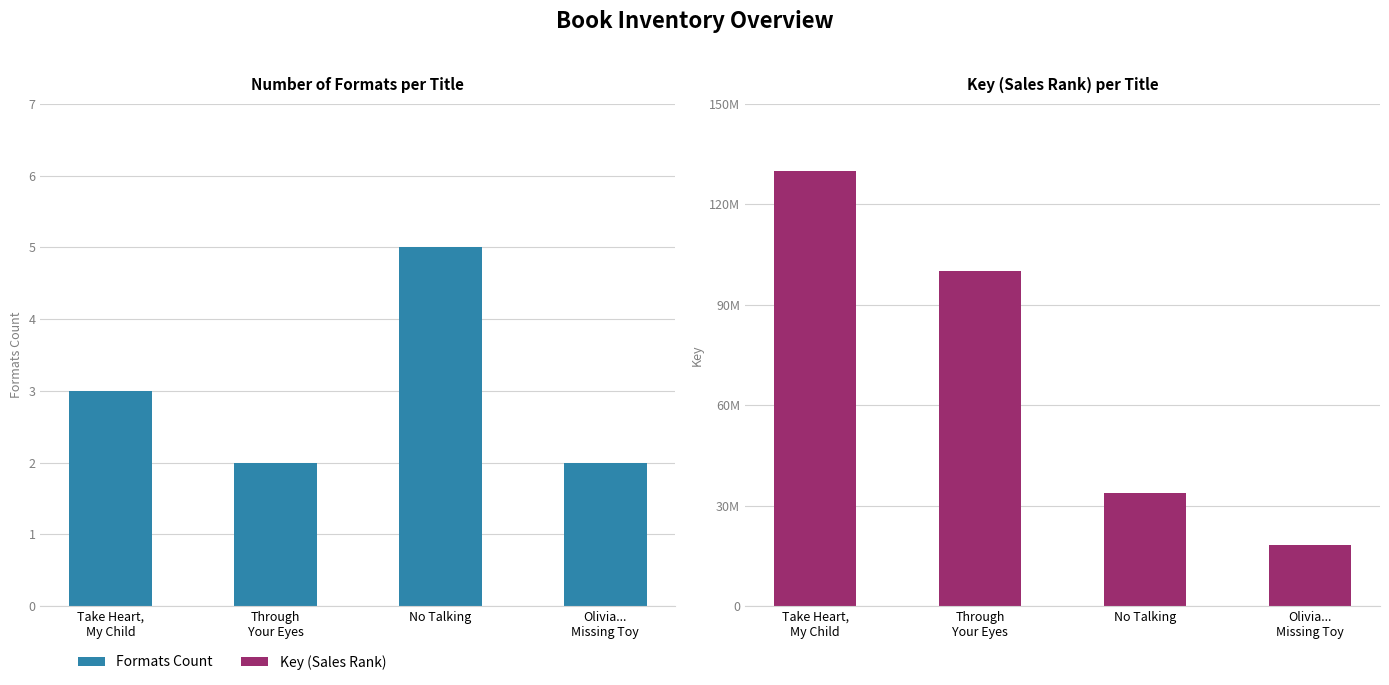

What value does the Formats Count series have at Through
Your Eyes?

2